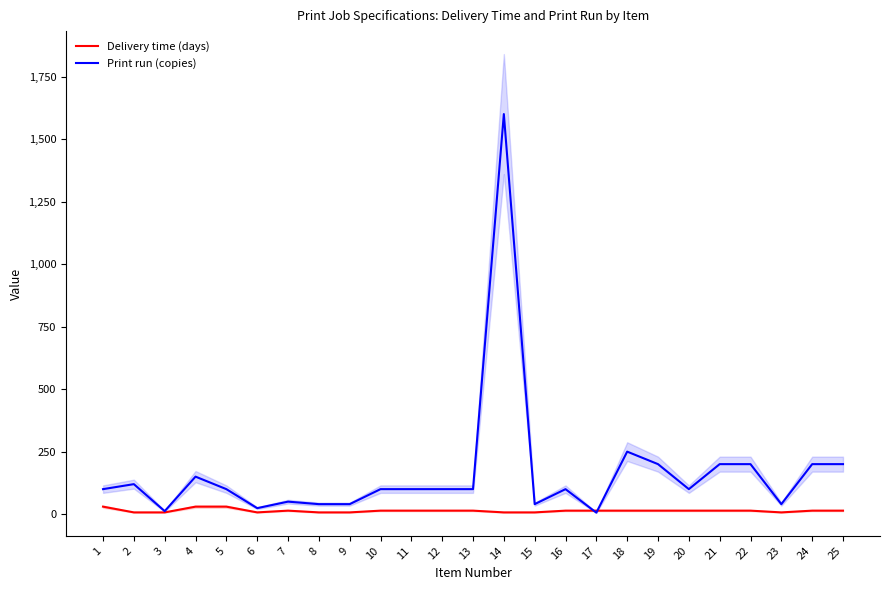

How many interior local peaks does the Print run (copies) series have?

6